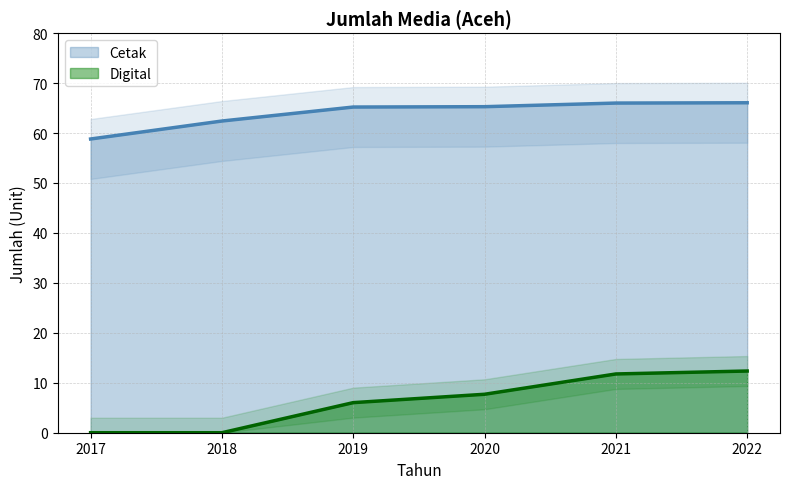

Reading right to left, transcribe all the data shown in this chart.

Cetak: 2022=66.1	2021=66.0	2020=65.3	2019=65.2	2018=62.4	2017=58.8
Digital: 2022=12.4	2021=11.8	2020=7.7	2019=6.0	2018=0.0	2017=0.0